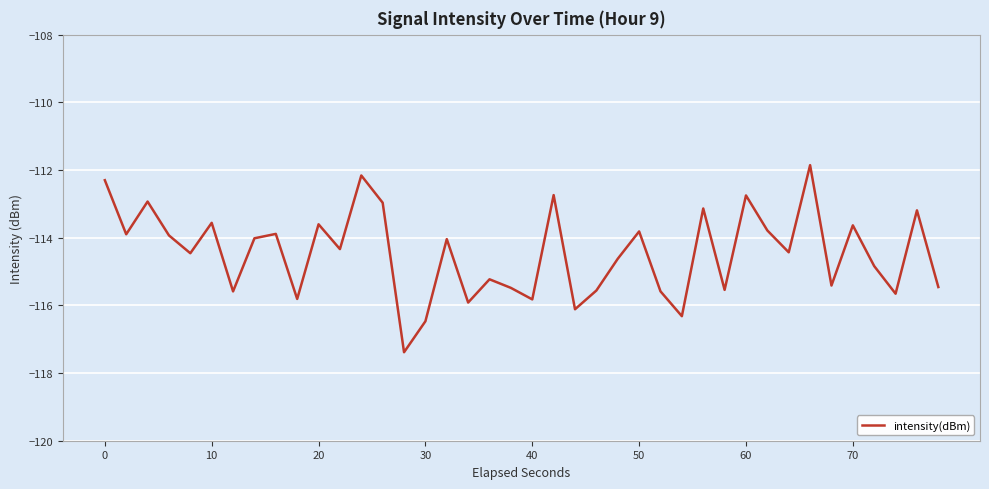

What is the greatest value displayed?

-111.9